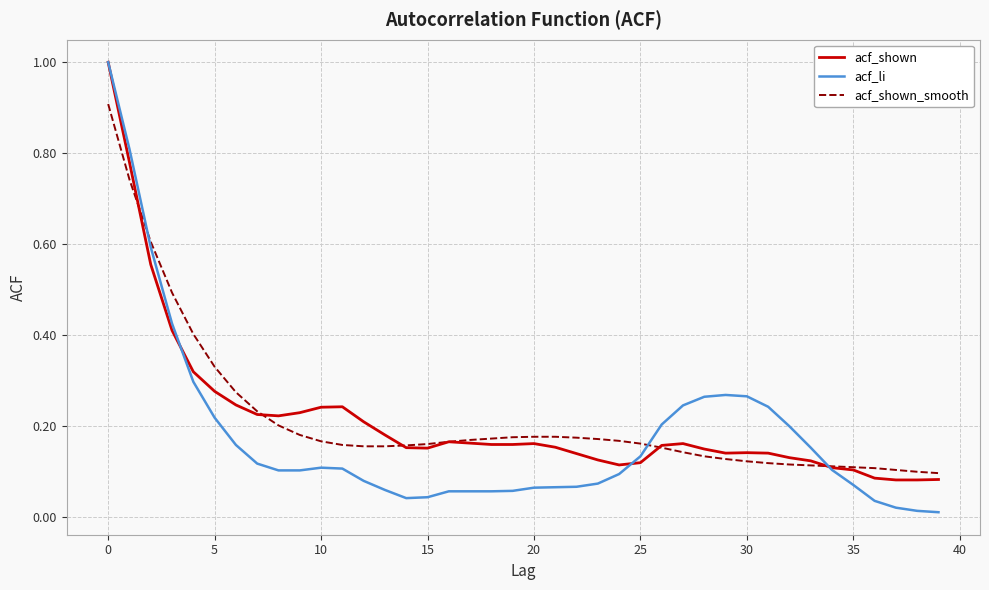

What is the greatest value displayed?

1.0